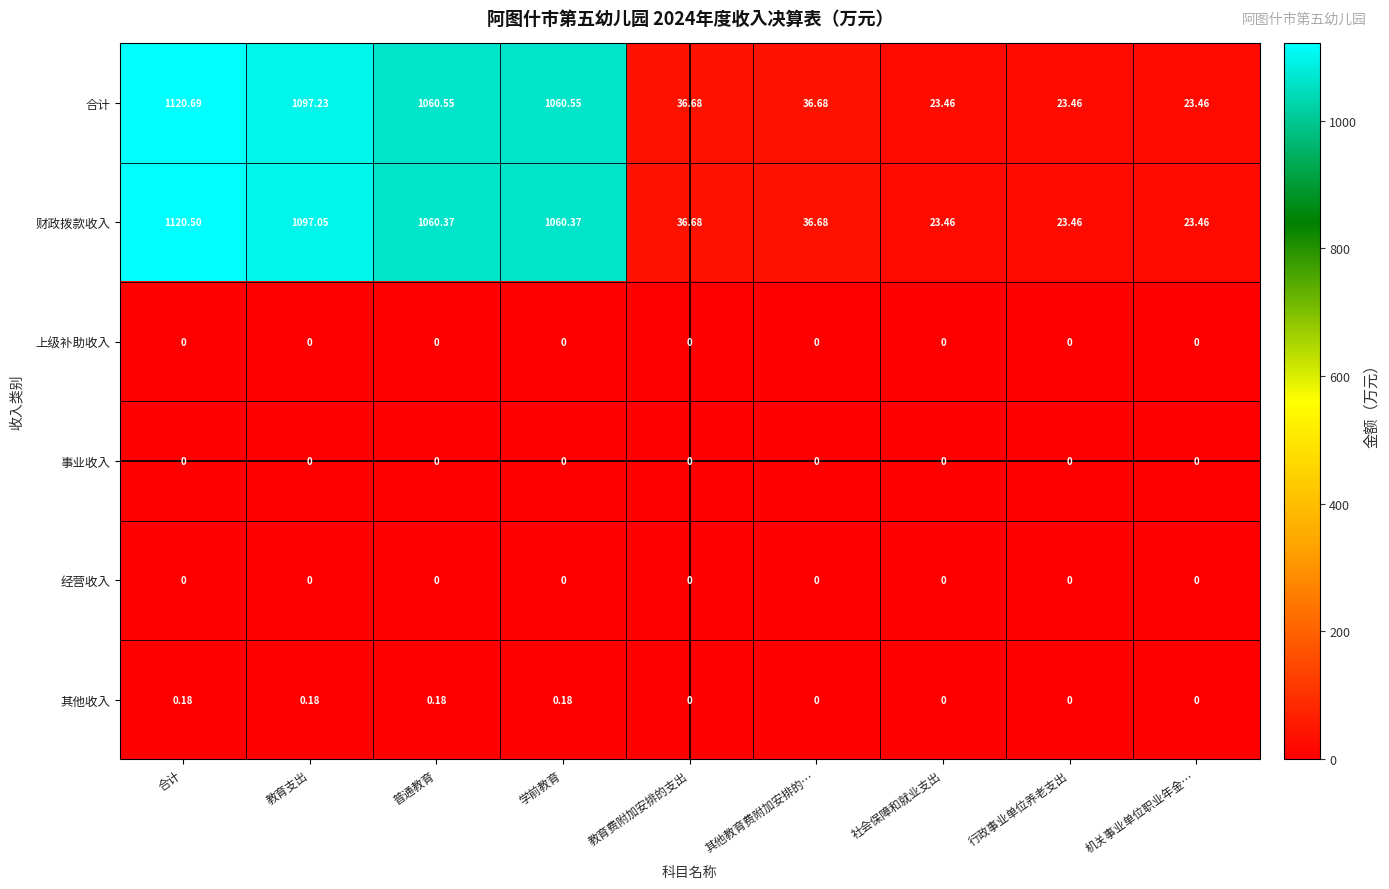

At which category is the sum across all series the highest?

合计